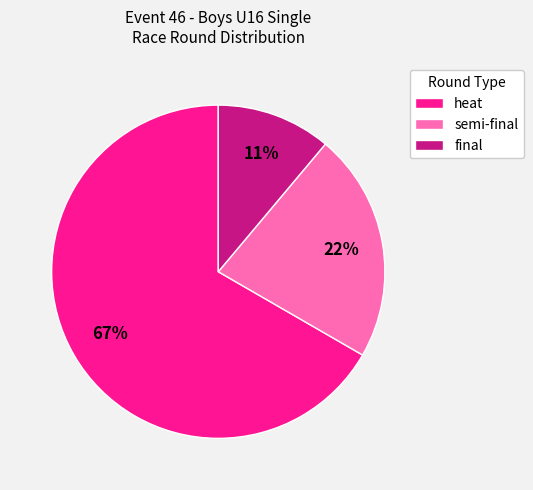

Which slice is the largest?

heat